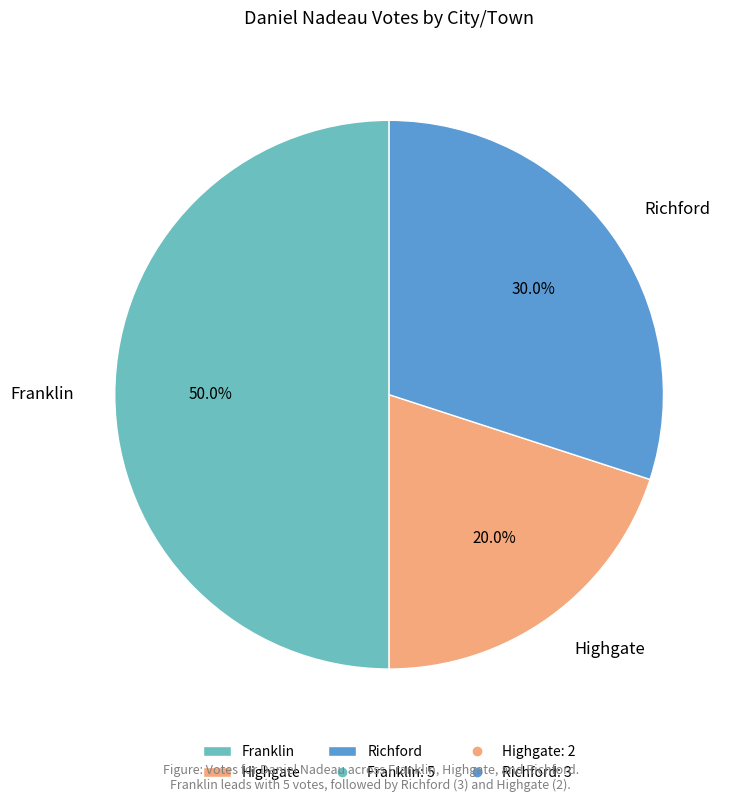

Combined, what portion of the pie is Richford and Highgate?

50.0%